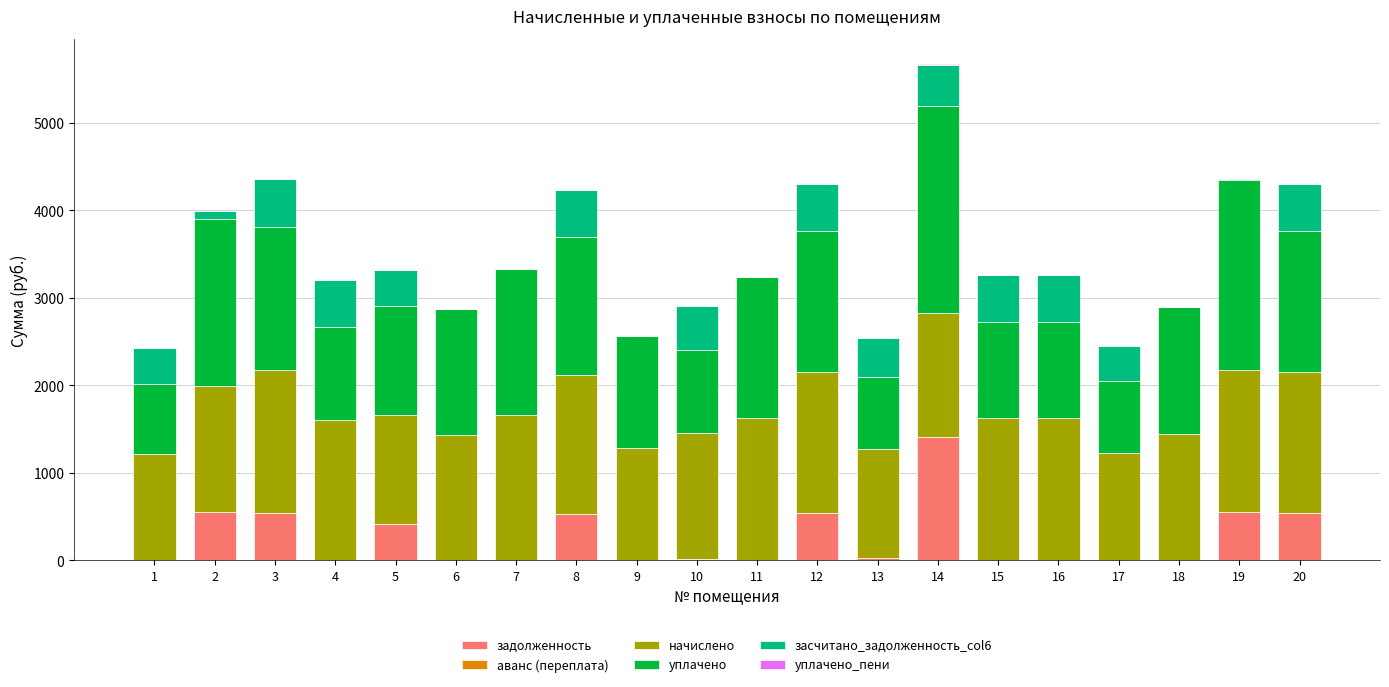

At which category is the sum across all series the highest?

14